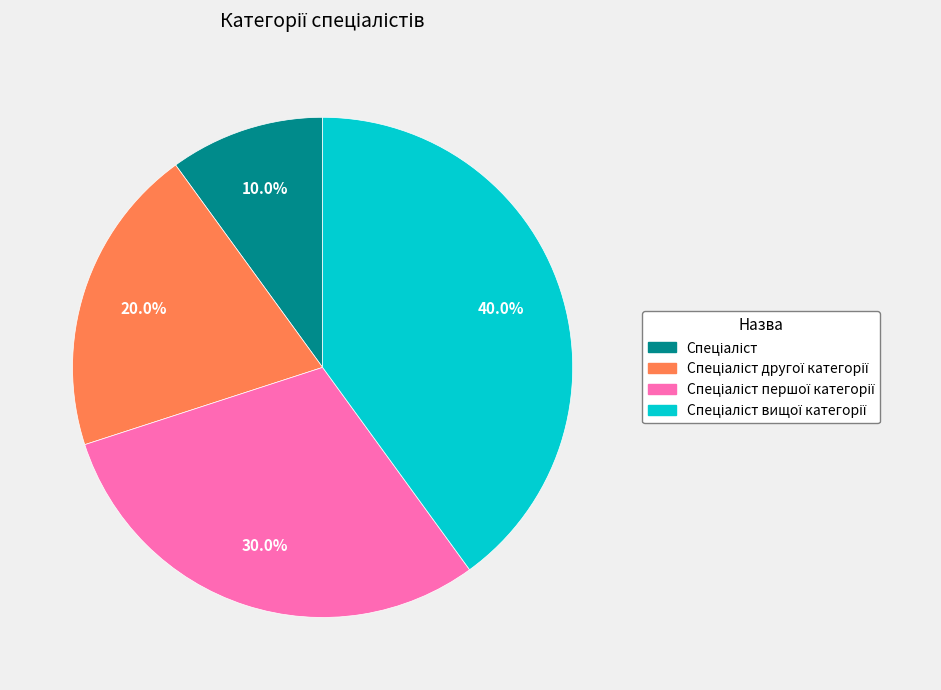

Is there a majority slice in this chart?

No